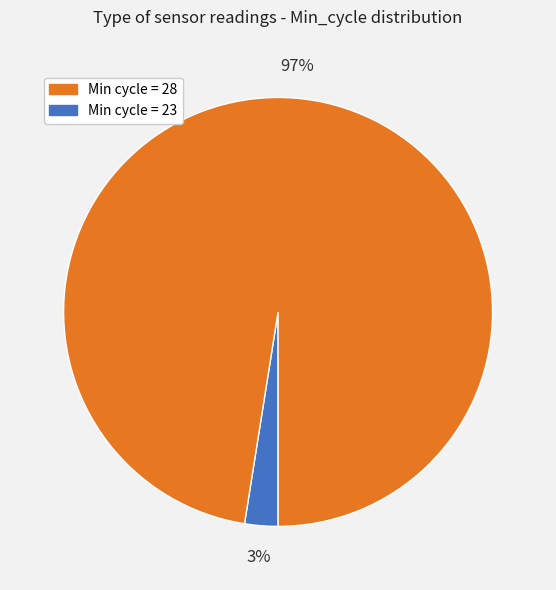

Is there a majority slice in this chart?

Yes